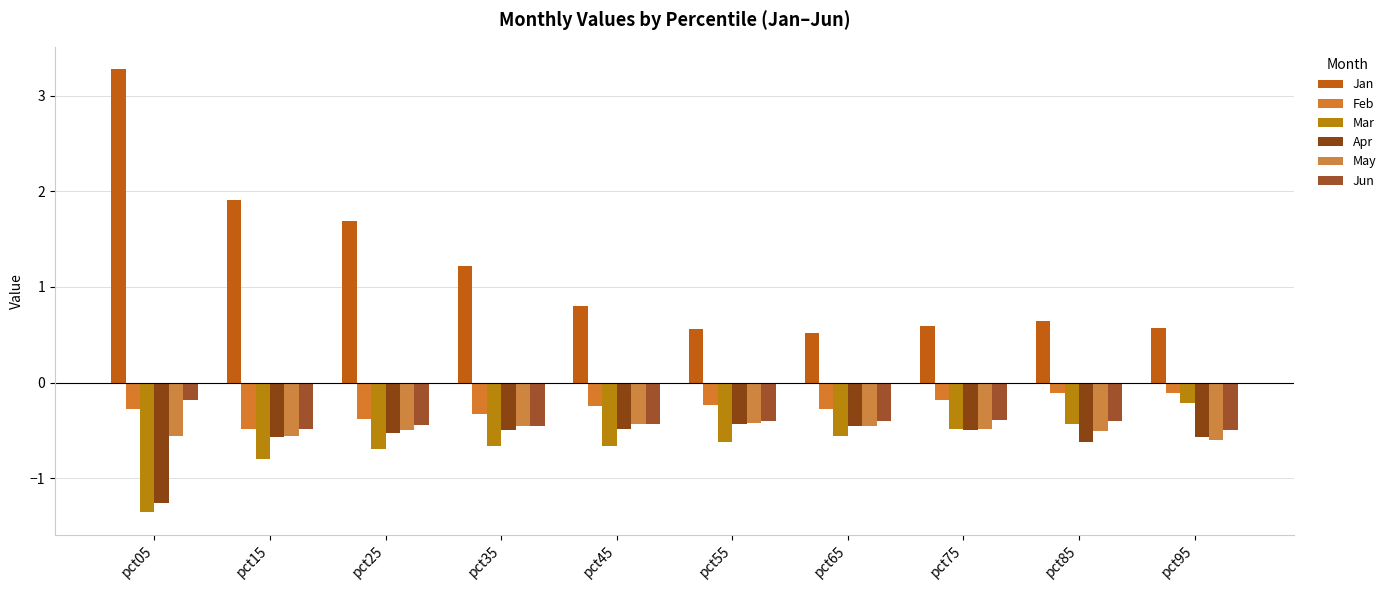

What is the sum of all Apr values?

-5.9